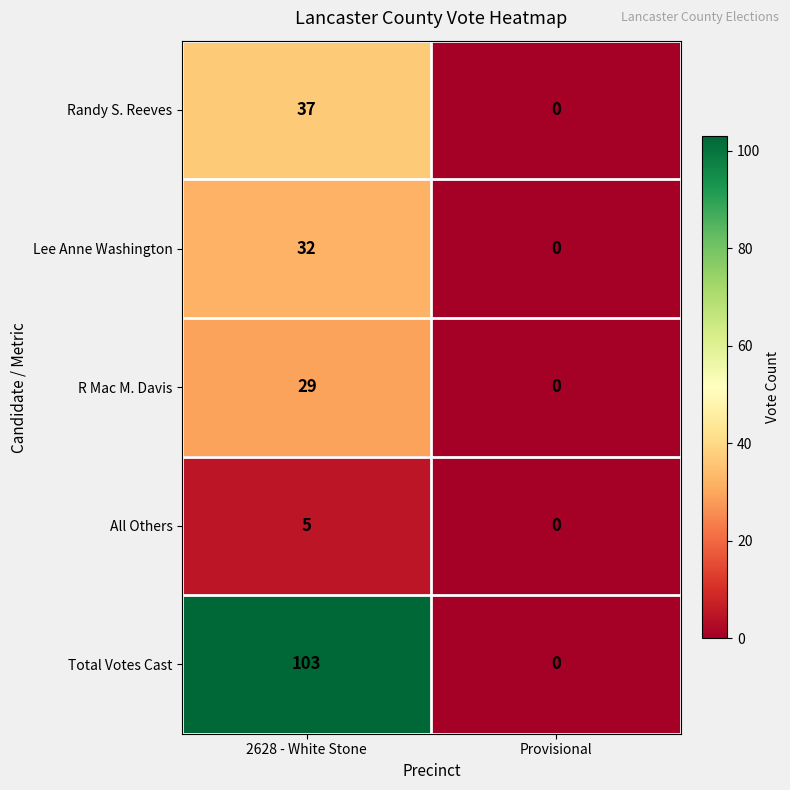

What is the spread (max minus min) of values at 2628 - White Stone?

98